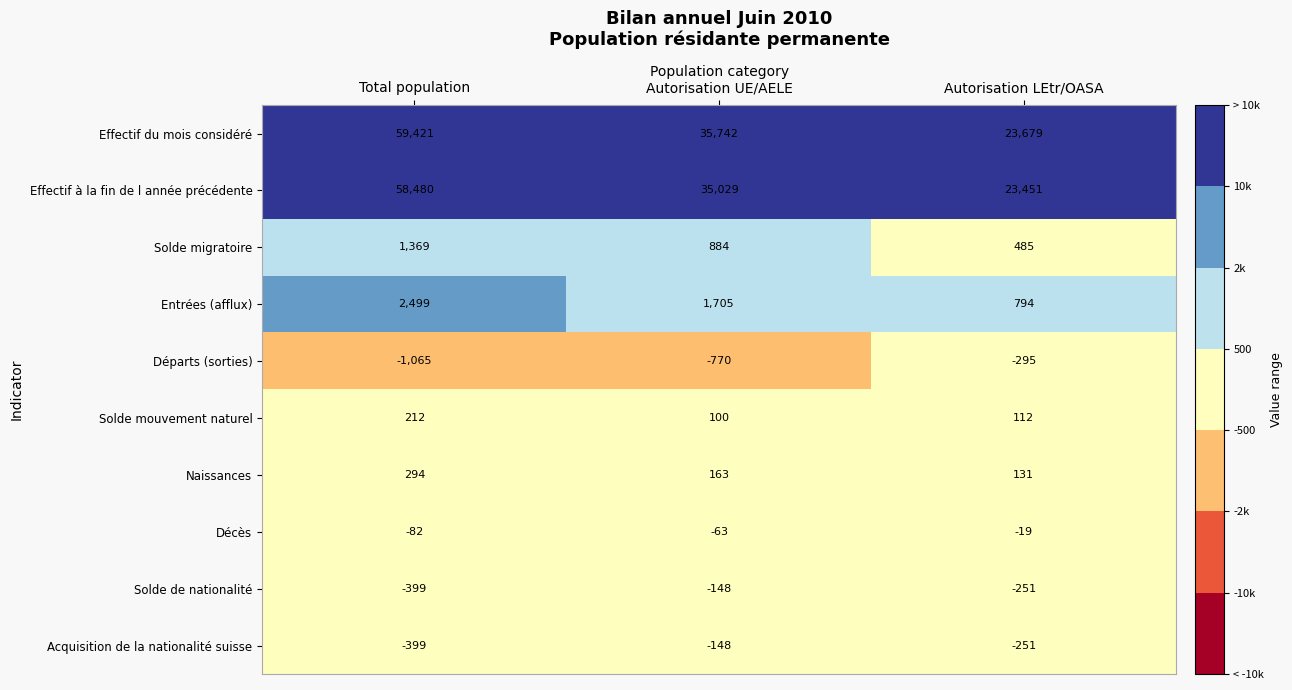

Read the Entrées (afflux) value at Total population.

2499